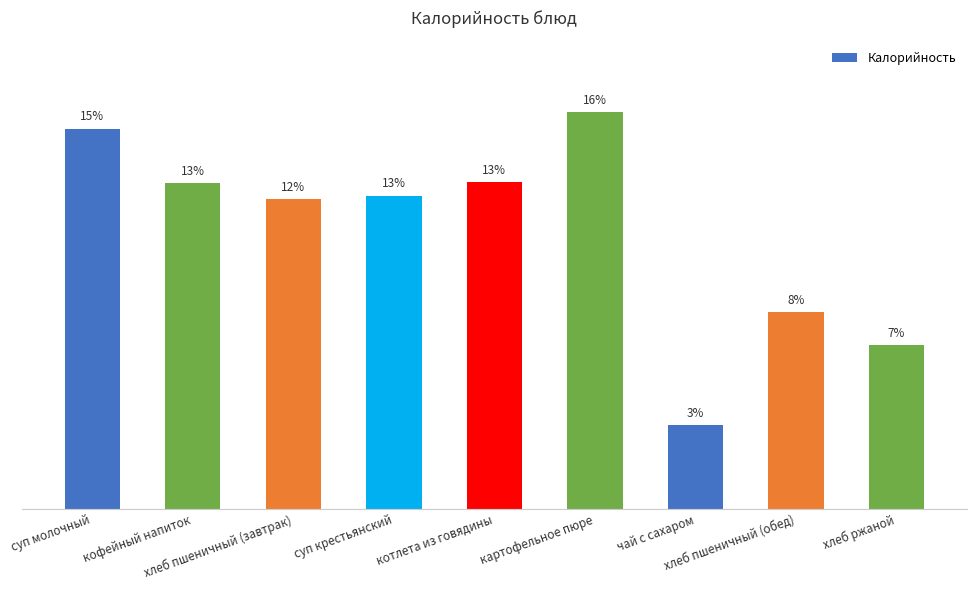

What is the difference between the maximum and minimum values?

149.0